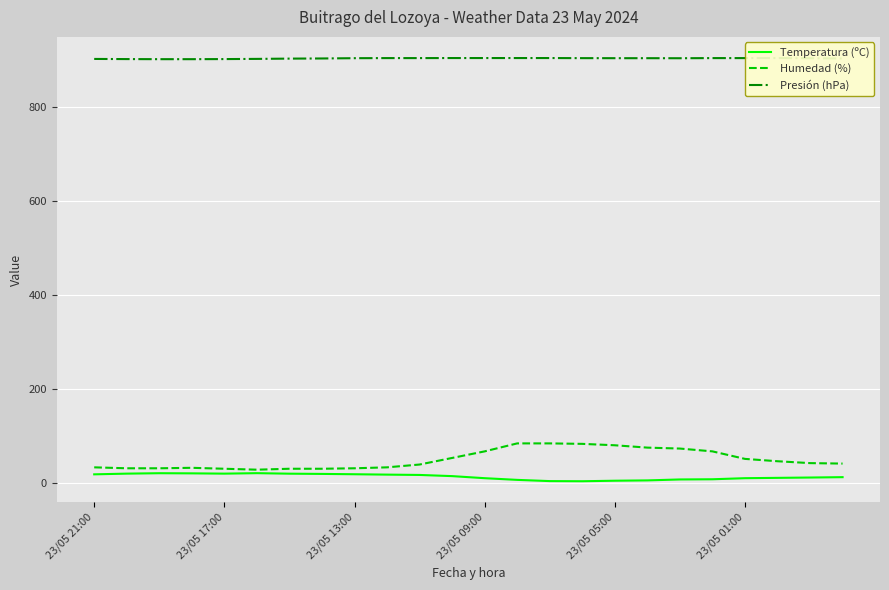

Rank the series by their maximum value, from lowest to highest.

Temperatura (ºC), Humedad (%), Presión (hPa)